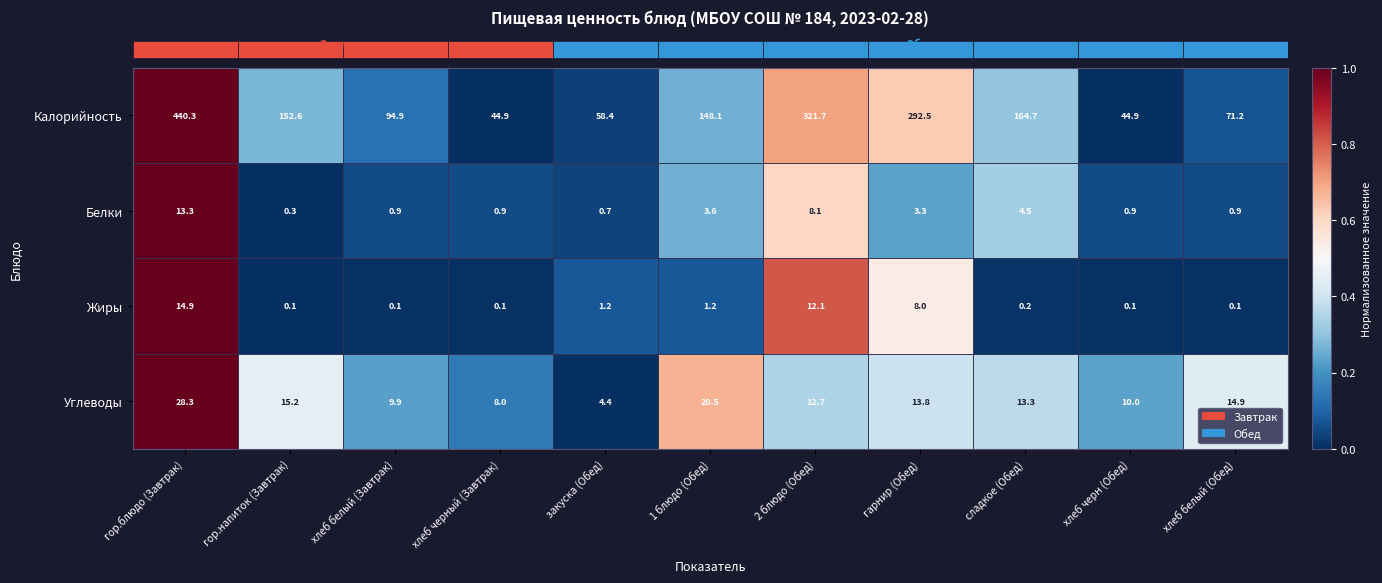

The Калорийность series shows 479.4 at гарнир (Обед). True or false?

False